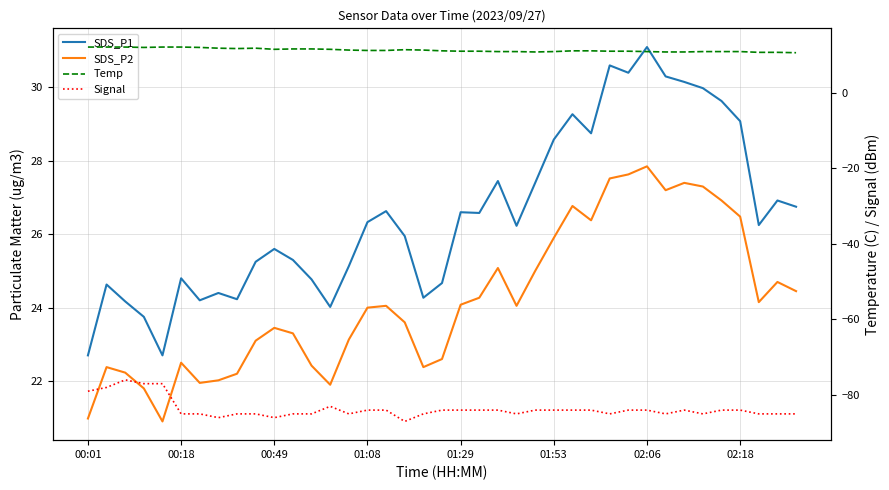

Reading left to right, what are all the values shown in this chart?

SDS_P1: 22.7	24.6	24.2	23.8	22.7	24.8	24.2	24.4	24.2	25.2	25.6	25.3	24.8	24.0	25.1	26.3	26.6	25.9	24.3	24.7	26.6	26.6	27.4	26.2	27.4	28.6	29.3	28.8	30.6	30.4	31.1	30.3	30.1	30.0	29.6	29.1	26.2	26.9	26.8
SDS_P2: 21.0	22.4	22.2	21.8	20.9	22.5	21.9	22.0	22.2	23.1	23.4	23.3	22.4	21.9	23.1	24.0	24.1	23.6	22.4	22.6	24.1	24.3	25.1	24.1	25.0	25.9	26.8	26.4	27.5	27.6	27.9	27.2	27.4	27.3	26.9	26.5	24.1	24.7	24.4
Temp: 12.1	12.1	12.1	12.0	12.1	12.1	12.0	11.8	11.7	11.8	11.5	11.6	11.6	11.5	11.3	11.2	11.2	11.4	11.3	11.1	11.0	11.0	10.9	10.9	10.8	10.9	11.1	11.1	11.0	11.0	10.9	10.8	10.8	10.9	10.9	10.9	10.7	10.7	10.6
Signal: -79.0	-78.0	-76.0	-77.0	-77.0	-85.0	-85.0	-86.0	-85.0	-85.0	-86.0	-85.0	-85.0	-83.0	-85.0	-84.0	-84.0	-87.0	-85.0	-84.0	-84.0	-84.0	-84.0	-85.0	-84.0	-84.0	-84.0	-84.0	-85.0	-84.0	-84.0	-85.0	-84.0	-85.0	-84.0	-84.0	-85.0	-85.0	-85.0